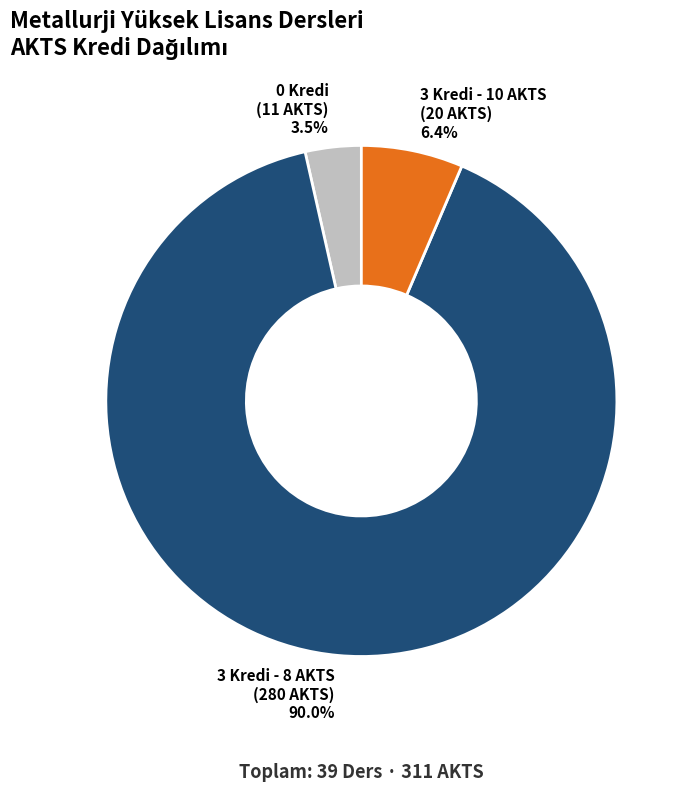

Does any single category account for the majority?

Yes